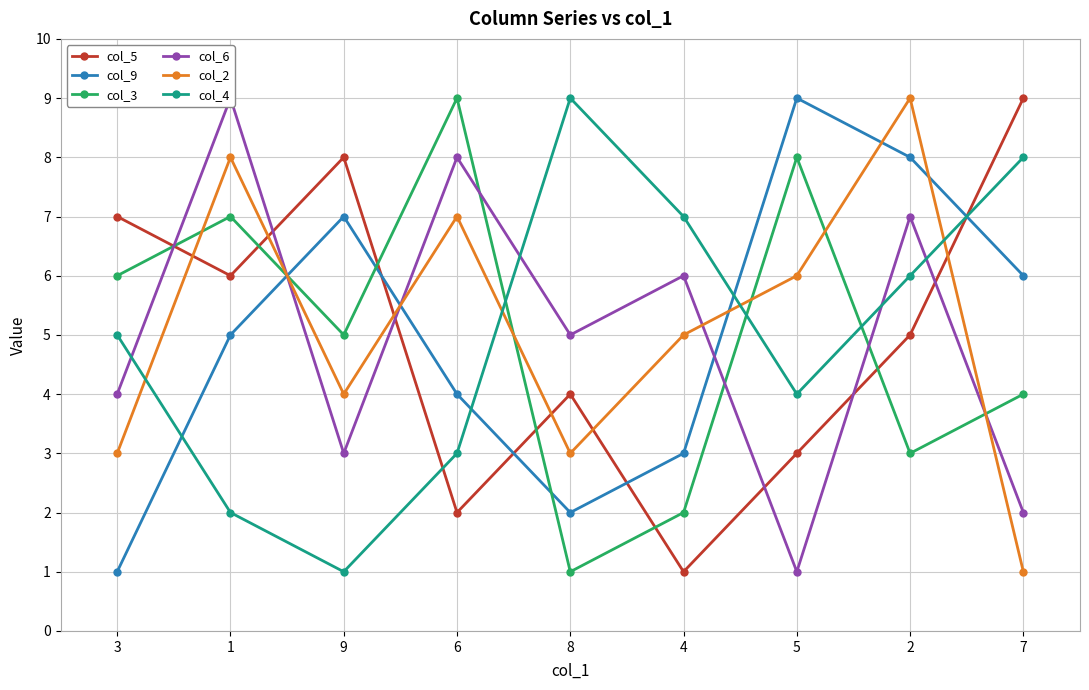

How many times do col_9 and col_3 cross each other?

3